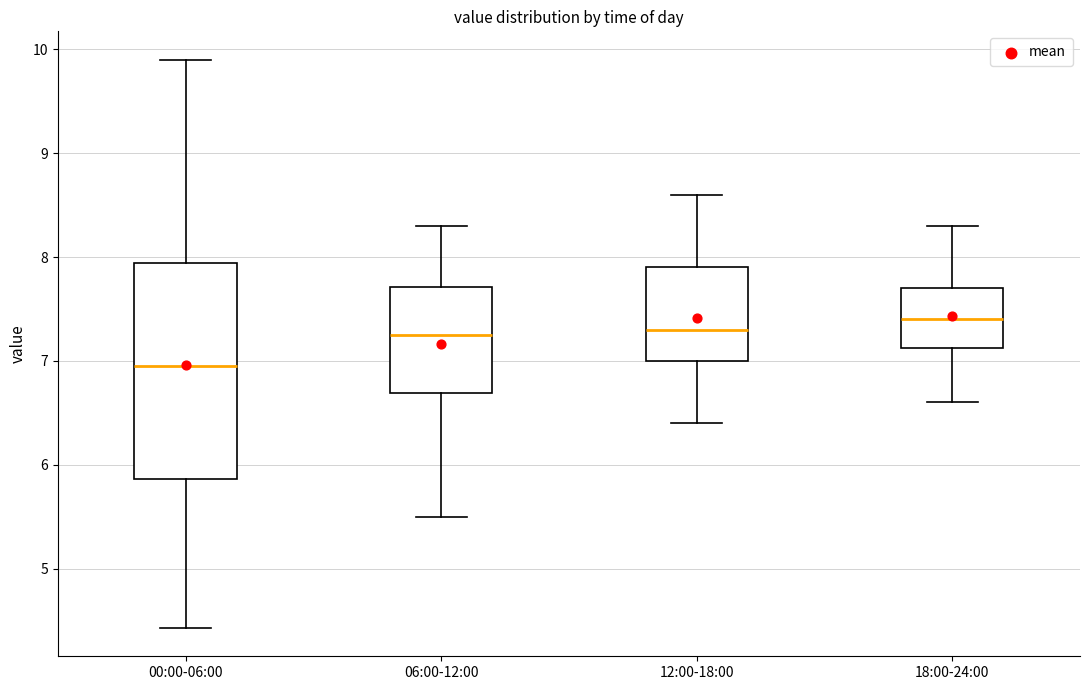

Reading left to right, read every box against the y-axis: the position of its median line, the range the box covers, and the ends of its whiskers. The values are not printed on the chart, so give them approximately, as read against the axis.

00:00-06:00: median 7.0, box 5.9 to 7.9, whiskers 4.4 to 9.9
06:00-12:00: median 7.3, box 6.7 to 7.7, whiskers 5.5 to 8.3
12:00-18:00: median 7.3, box 7.0 to 7.9, whiskers 6.4 to 8.6
18:00-24:00: median 7.4, box 7.1 to 7.7, whiskers 6.6 to 8.3